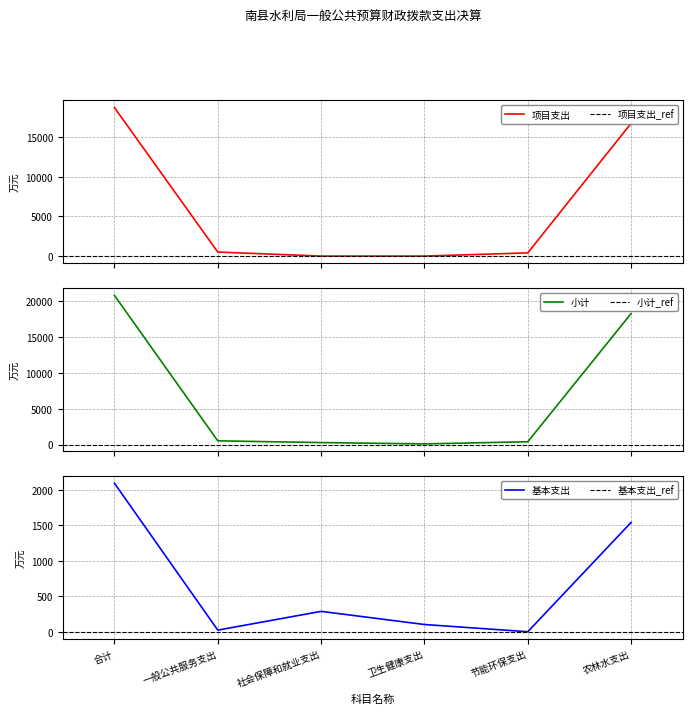

After their last crossing, which series has the higher values: 基本支出 or 项目支出?

项目支出